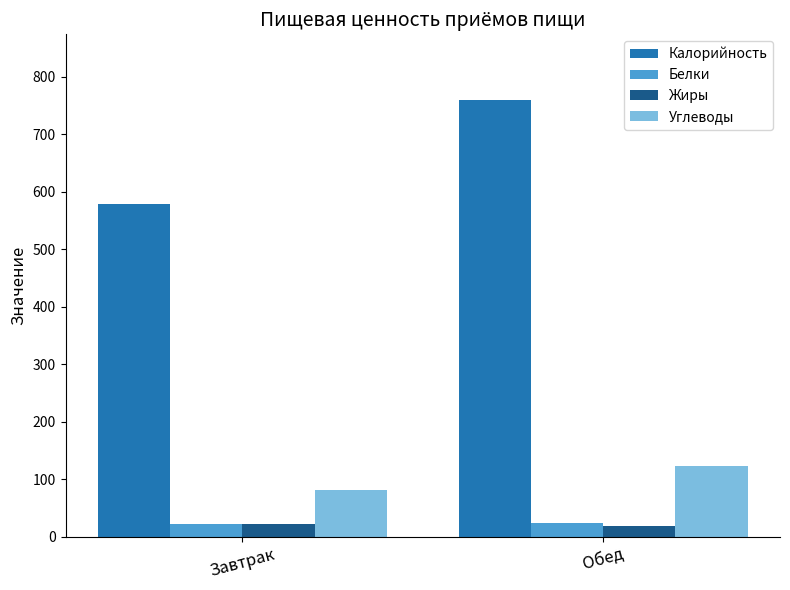

Is the value of Углеводы at Обед greater than the value of Жиры at Завтрак?

Yes